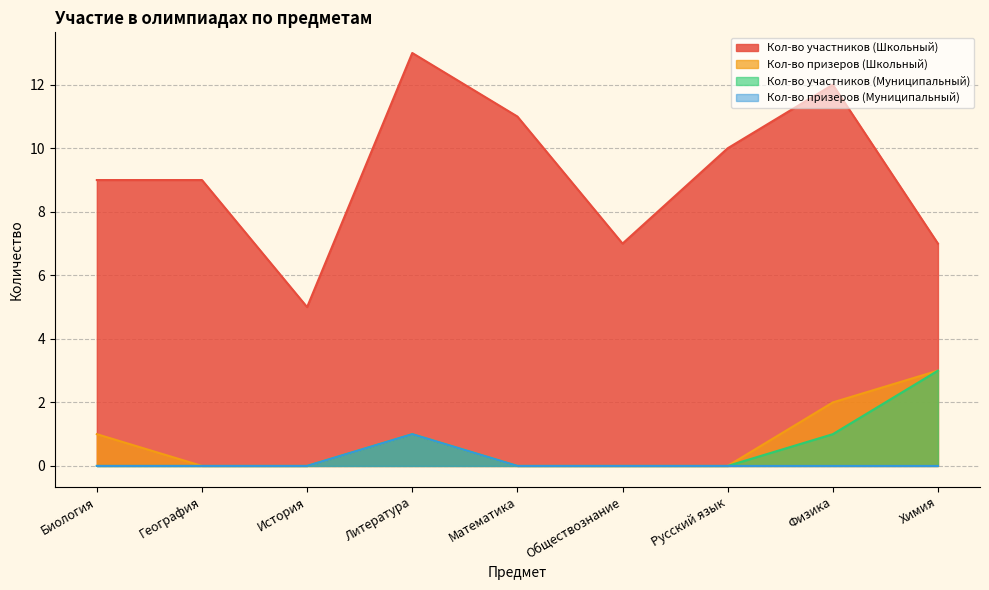

What position from the left is Химия?

9